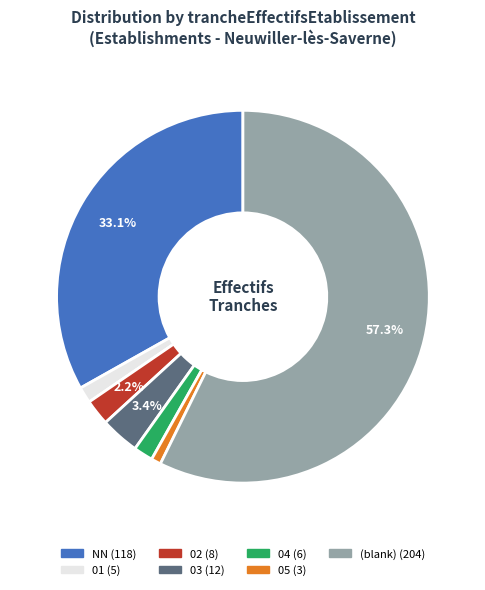

Does any single category account for the majority?

Yes